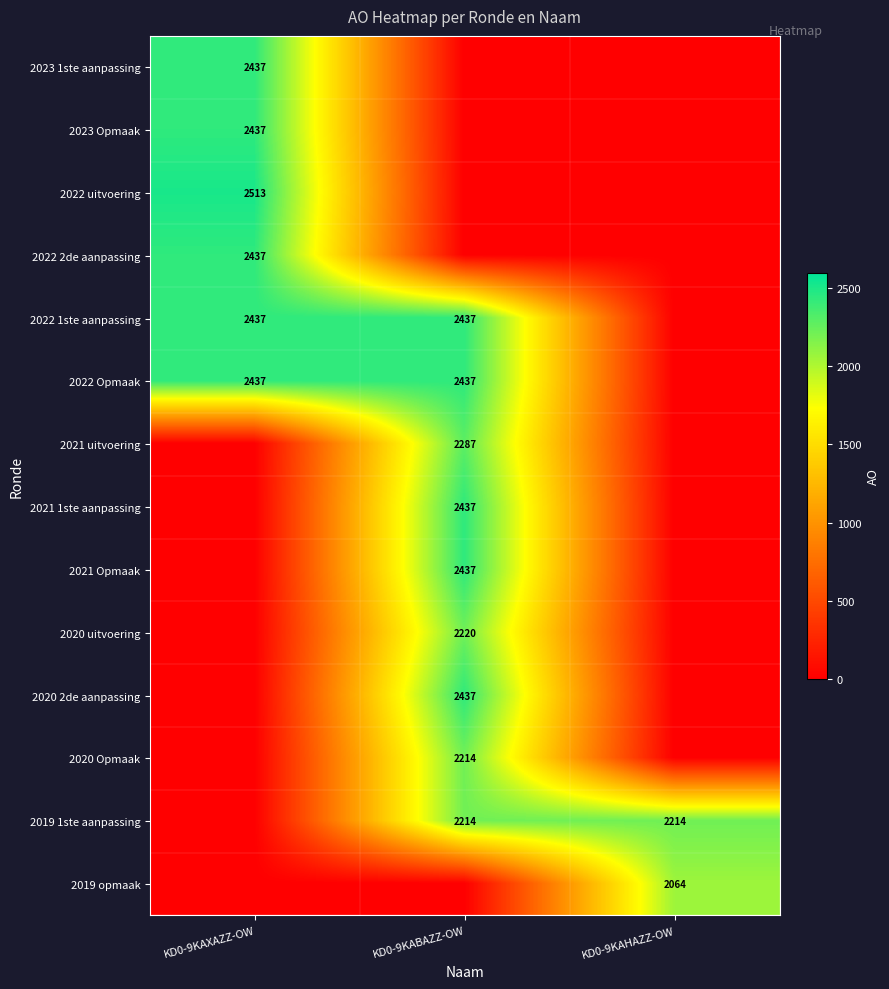

True or false: 2020 2de aanpassing has a value of 4234 at KD0-9KABAZZ-OW.

False